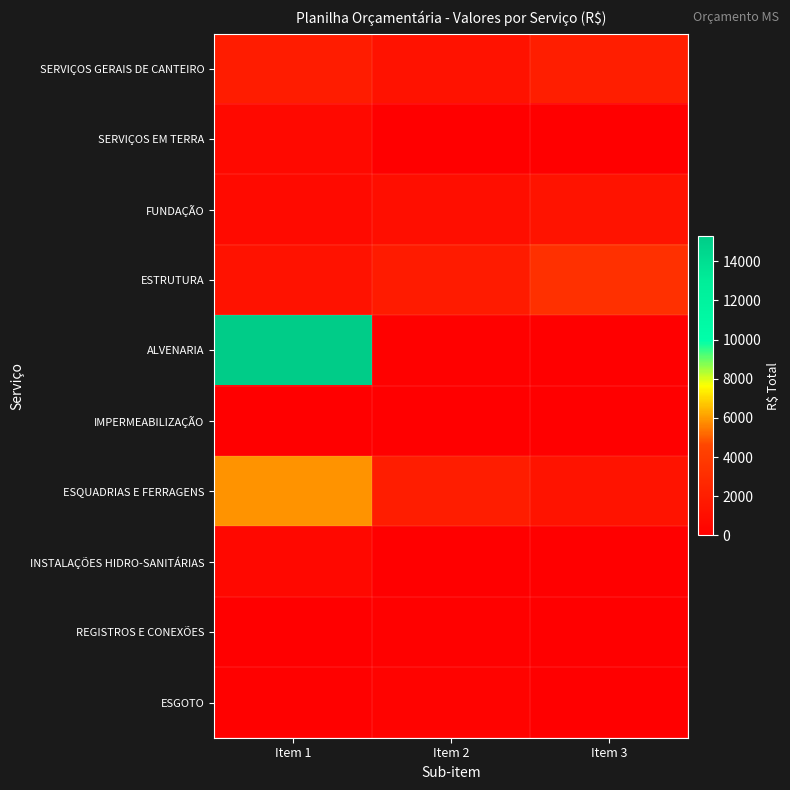

What is the difference between the highest and lowest values at Item 1?

15246.4